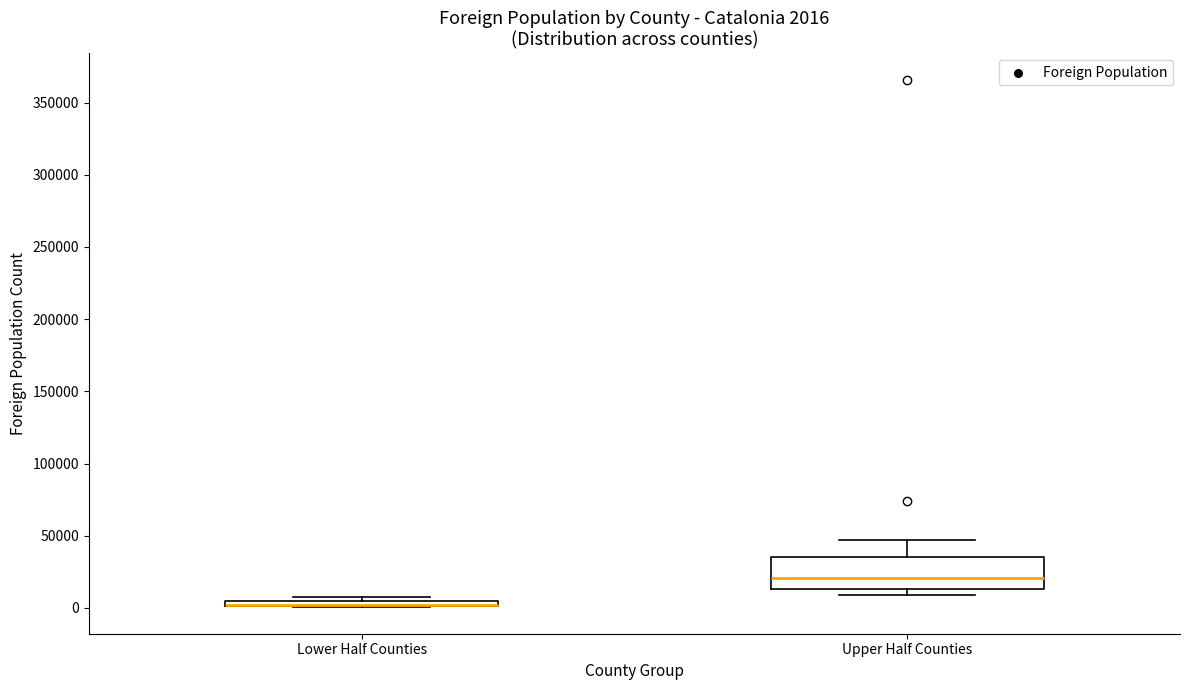

Which box is the tallest, from its lower edge to its upper edge?

Upper Half Counties